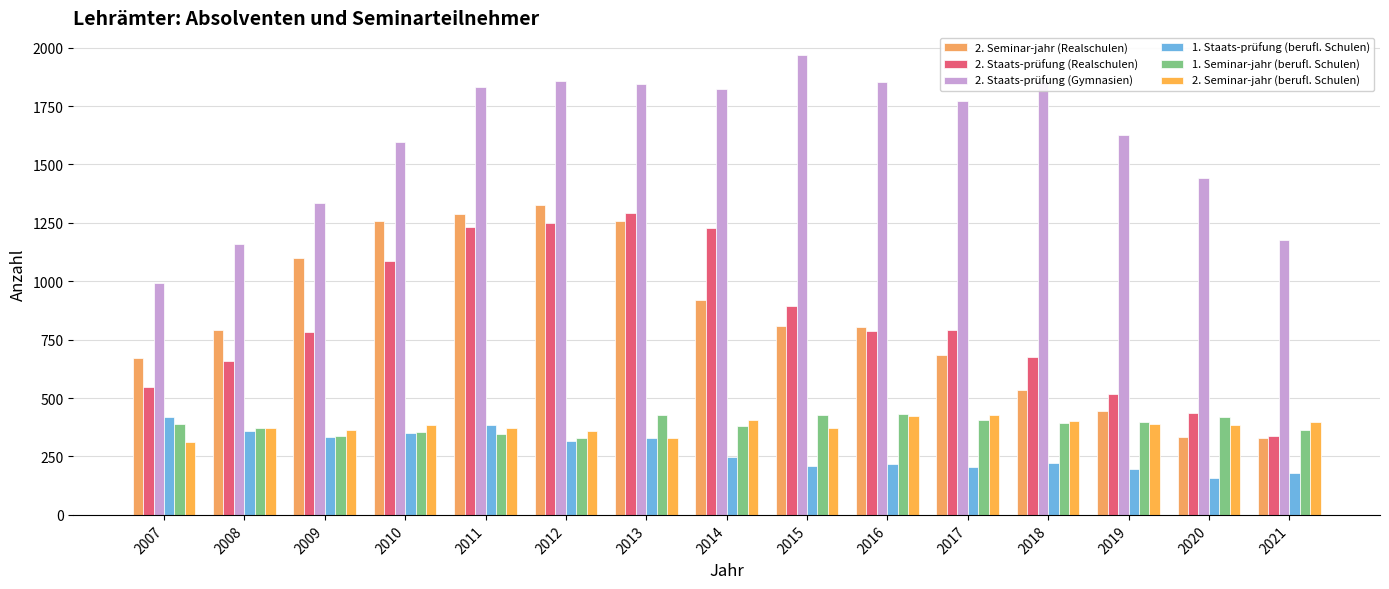

How many bars are there in each group?

6